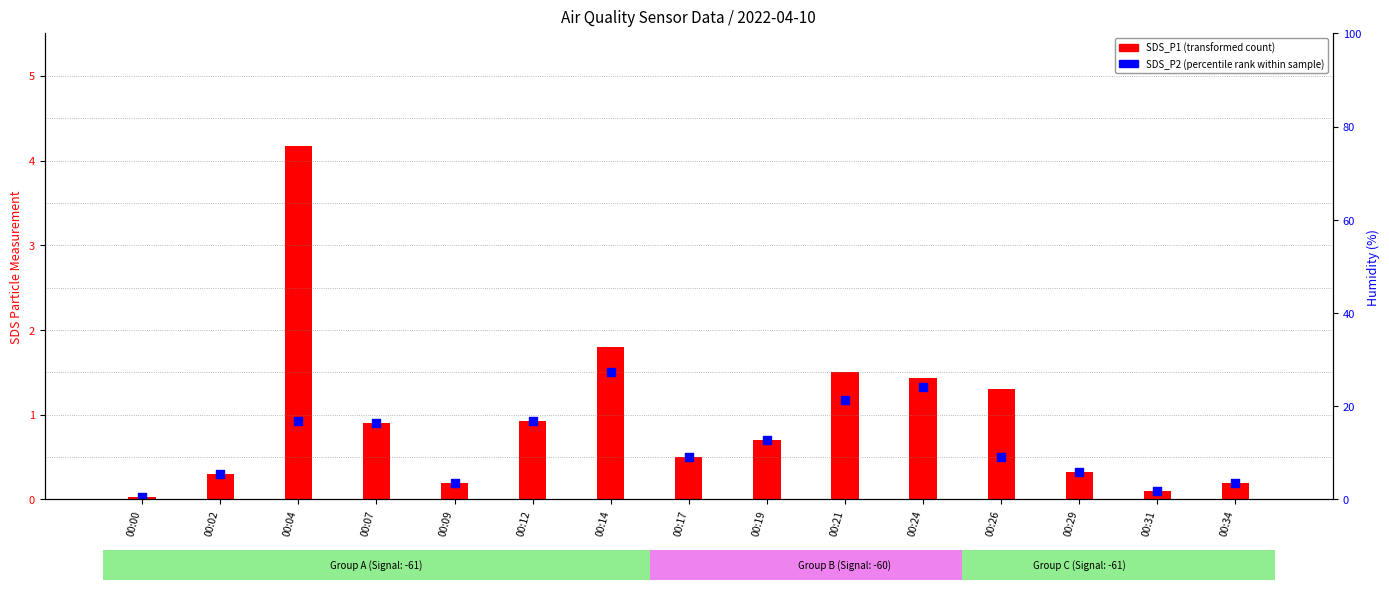

Is the value of Humidity at 00:21 greater than the value of SDS_P2 (percentile rank within sample) at 00:26?

Yes